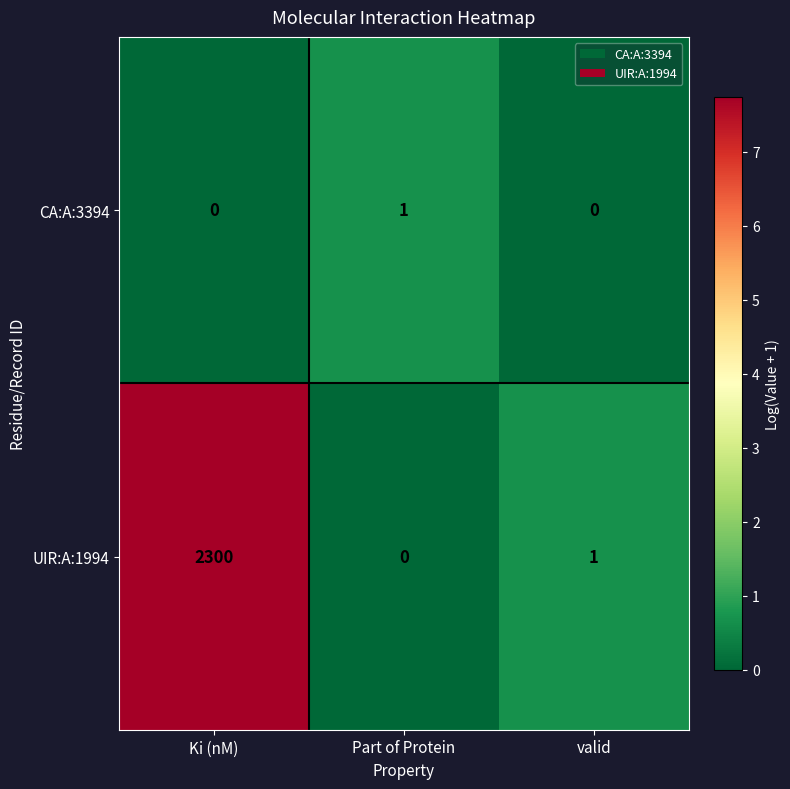

The value of UIR:A:1994 at Part of Protein is 0. True or false?

True